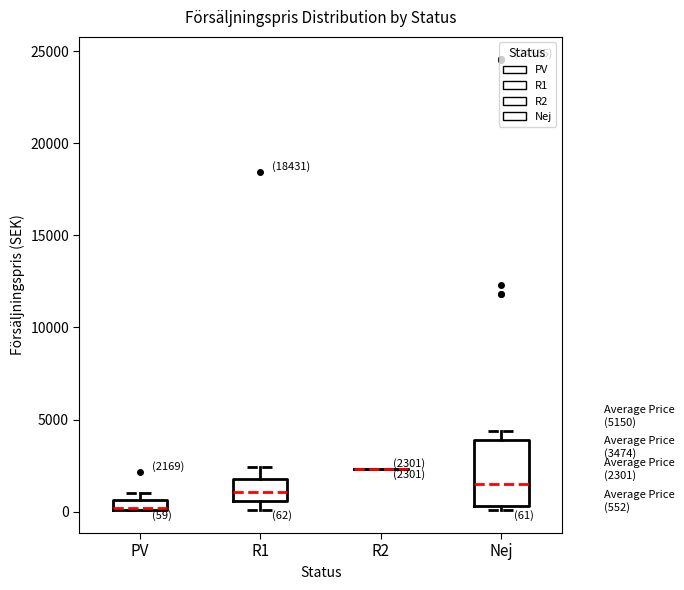

Which box is the tallest, from its lower edge to its upper edge?

Nej